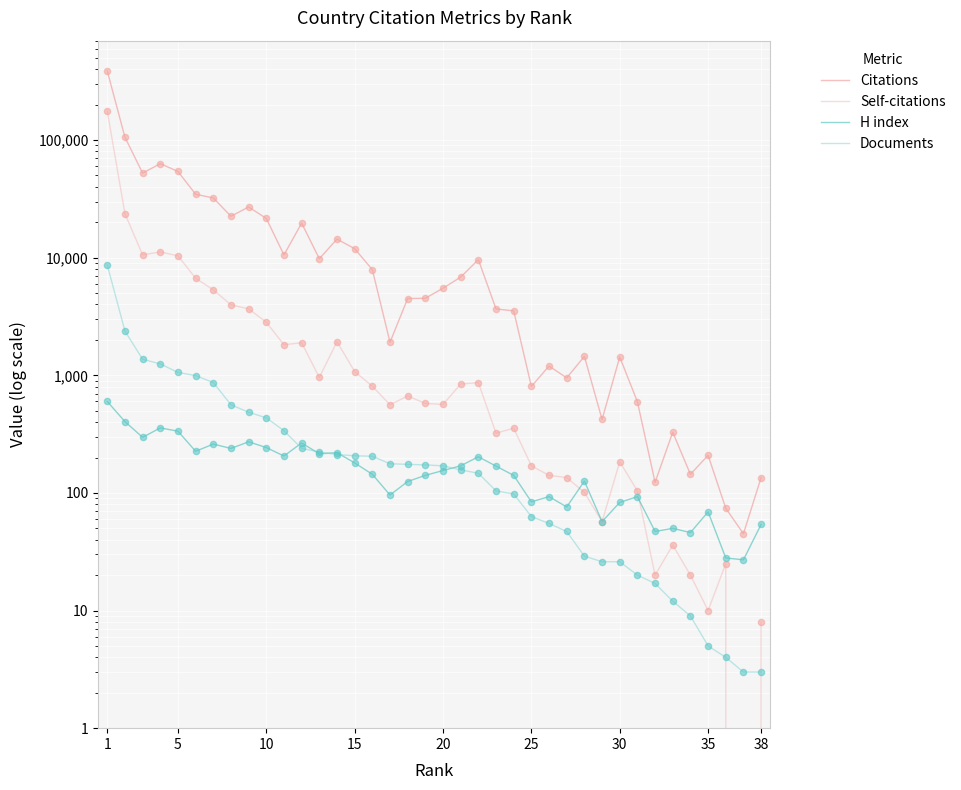

Which series contains the highest Y value?

Citations